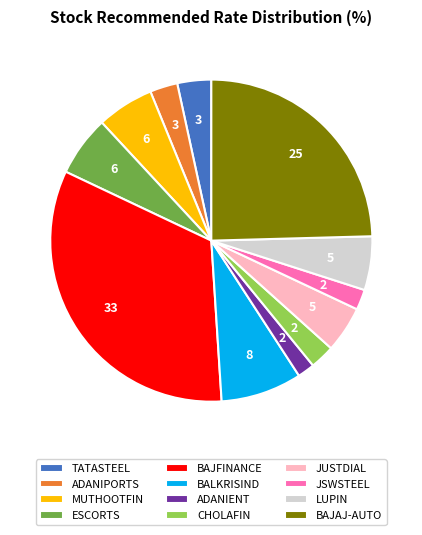

Is it true that BAJAJ-AUTO is 25% of the pie?

True